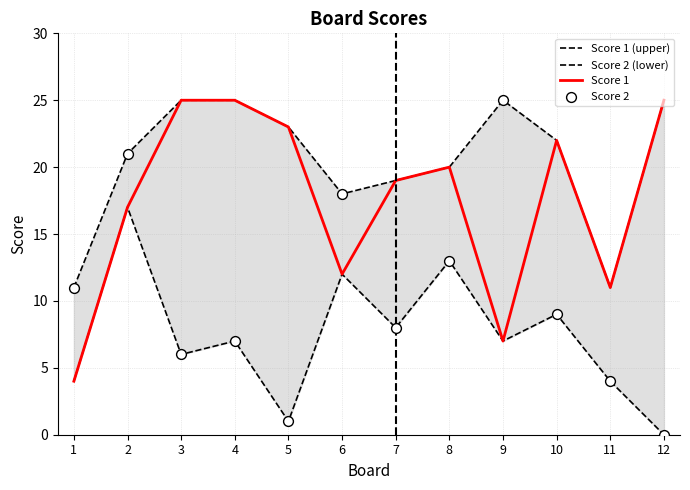

At which category is the sum across all series the highest?

2